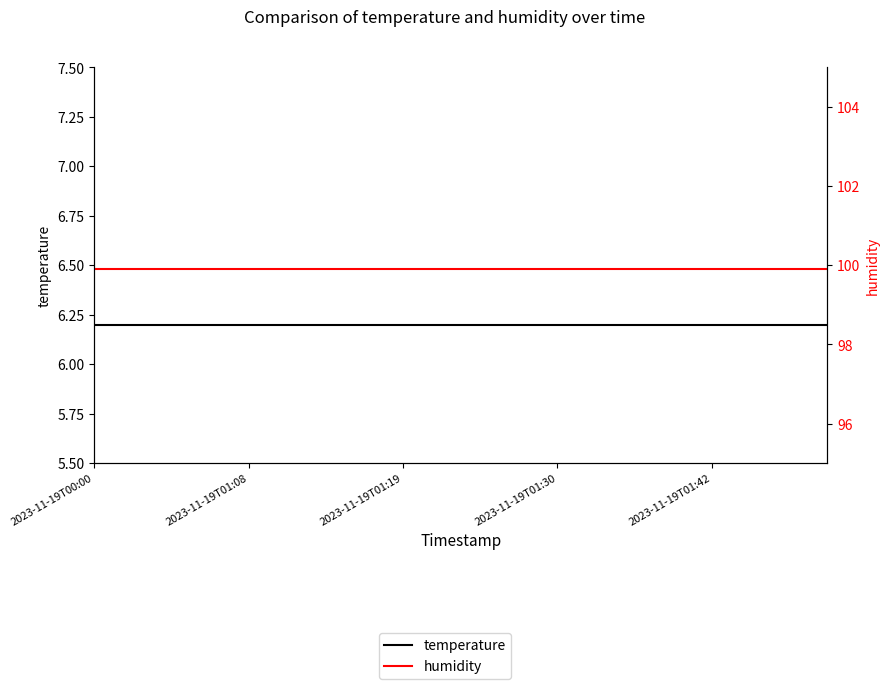

Reading left to right, what are all the values shown in this chart?

temperature: 6.2	6.2	6.2	6.2	6.2	6.2	6.2	6.2	6.2	6.2	6.2	6.2	6.2	6.2	6.2	6.2	6.2	6.2	6.2	6.2
humidity: 99.9	99.9	99.9	99.9	99.9	99.9	99.9	99.9	99.9	99.9	99.9	99.9	99.9	99.9	99.9	99.9	99.9	99.9	99.9	99.9